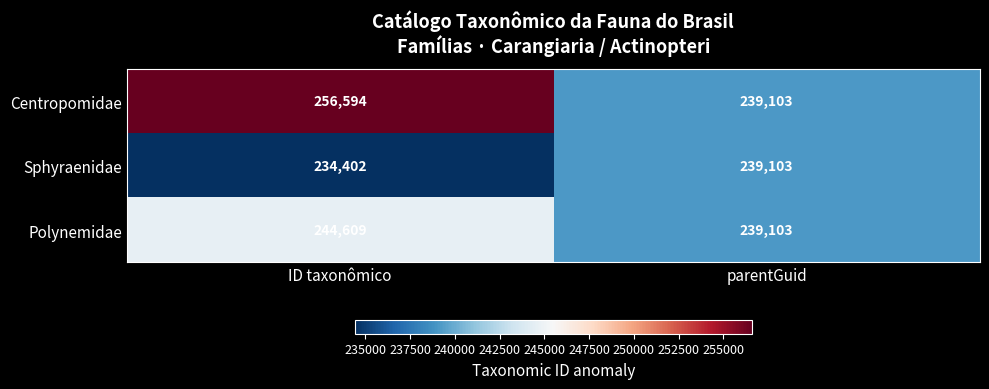

List the series in order of their overall mean, highest first.

Centropomidae, Polynemidae, Sphyraenidae